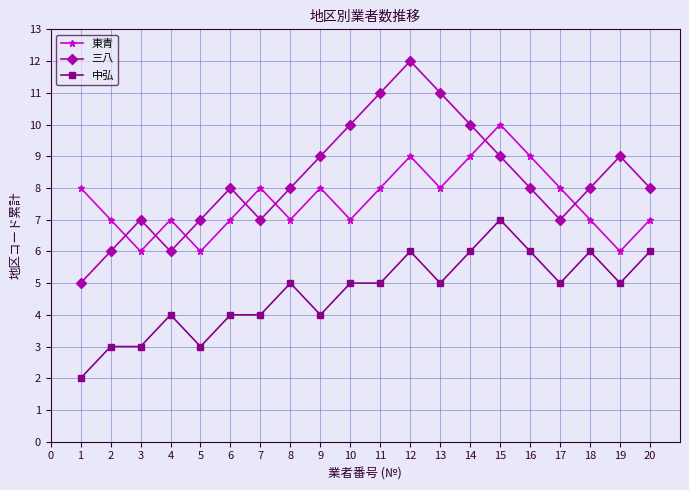

True or false: 東青 and 中弘 intersect in this chart.

False